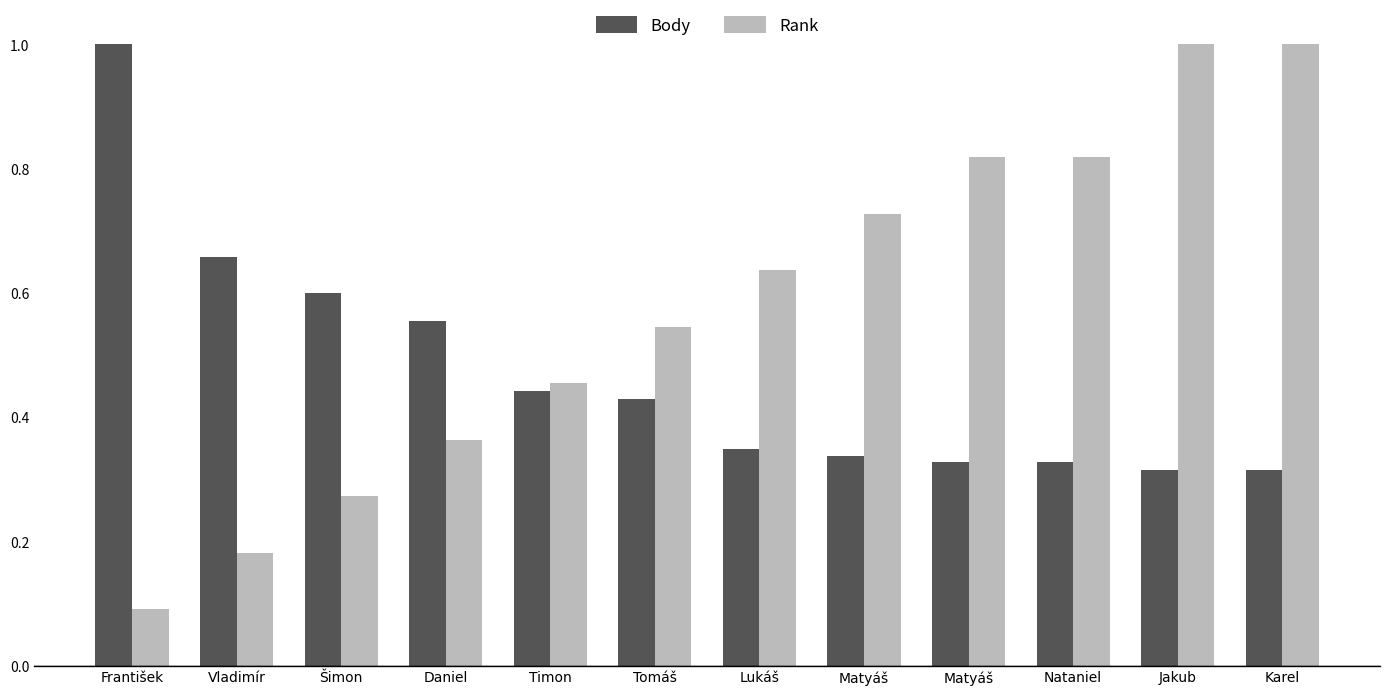

How many bars are there in total?

24